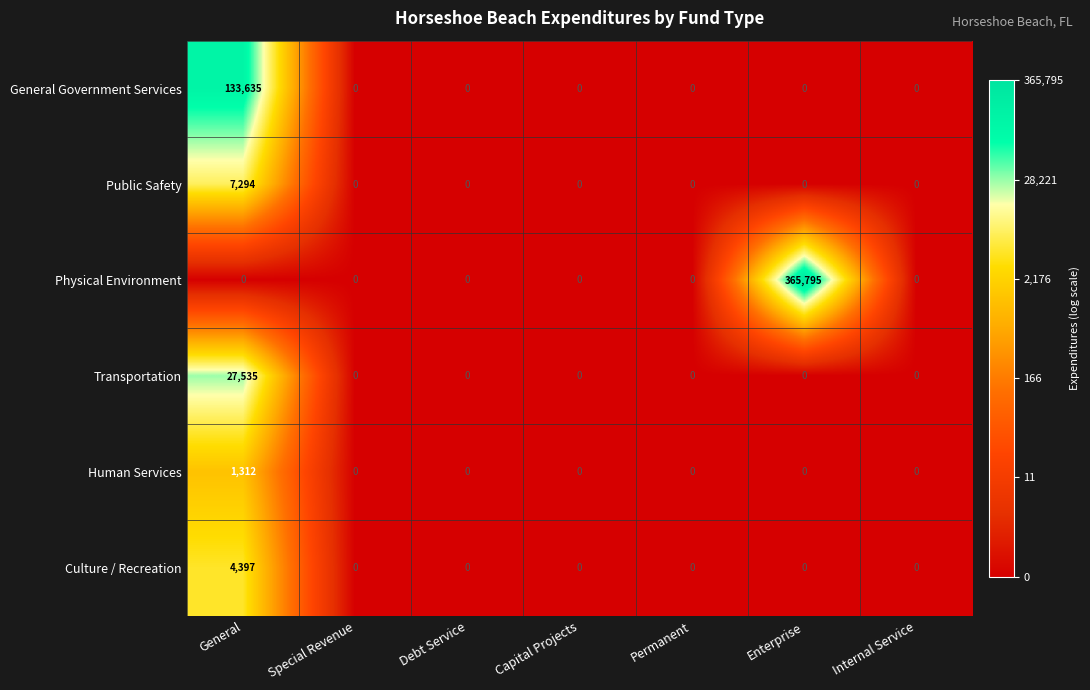

The General Government Services series shows -65369 at Permanent. True or false?

False